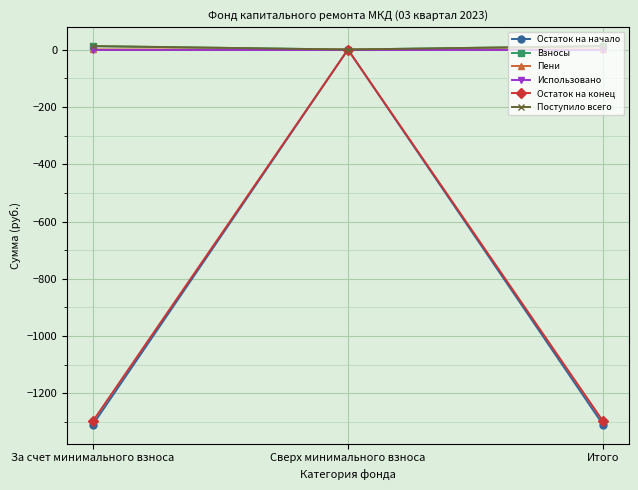

How many values in the Взносы series exceed 11?

2